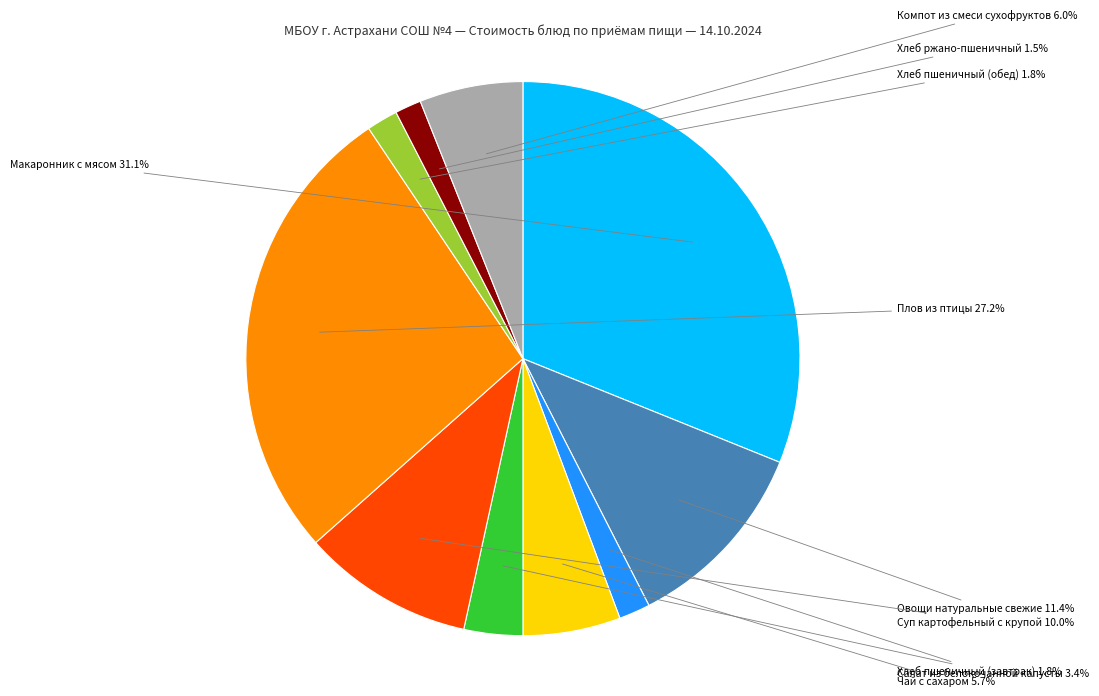

Which category has the biggest portion of the pie?

Макаронник с мясом